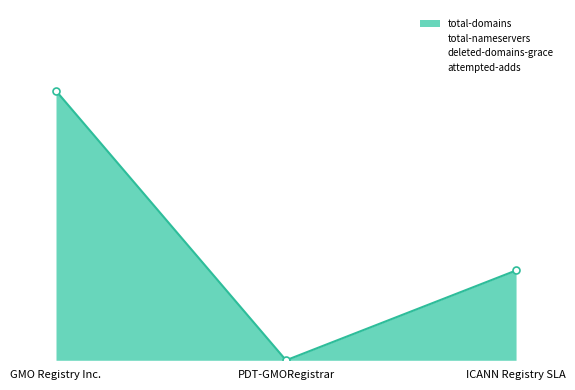

Which label corresponds to the largest value in the chart?

GMO Registry Inc.